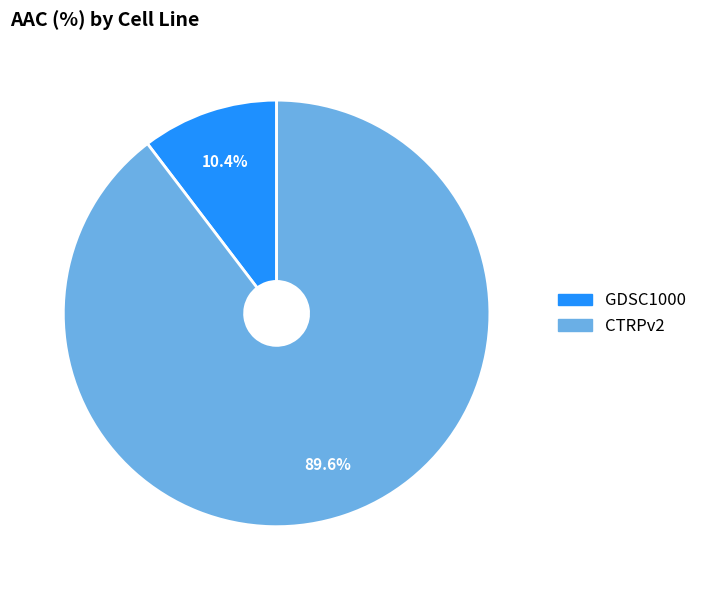

Rank the categories by value from highest to lowest.

CTRPv2, GDSC1000